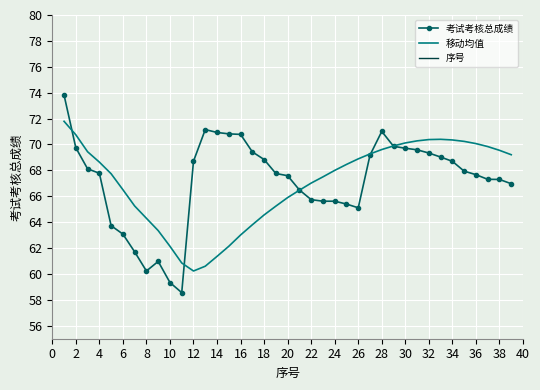

What is the lowest value of the 考试考核总成绩 series?

58.6